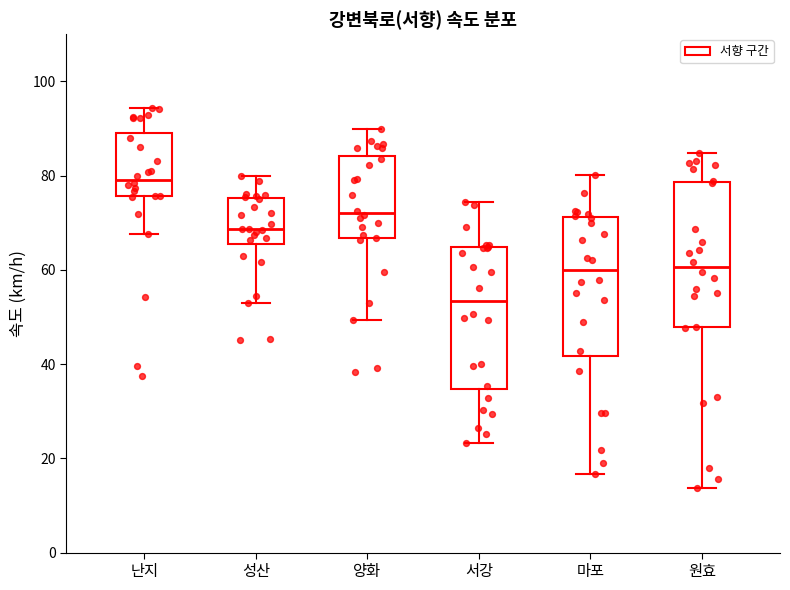

Where does the upper whisker of the box for 양화 end on the y-axis? The values are not printed on the chart, so give them approximately, as read against the axis.

90